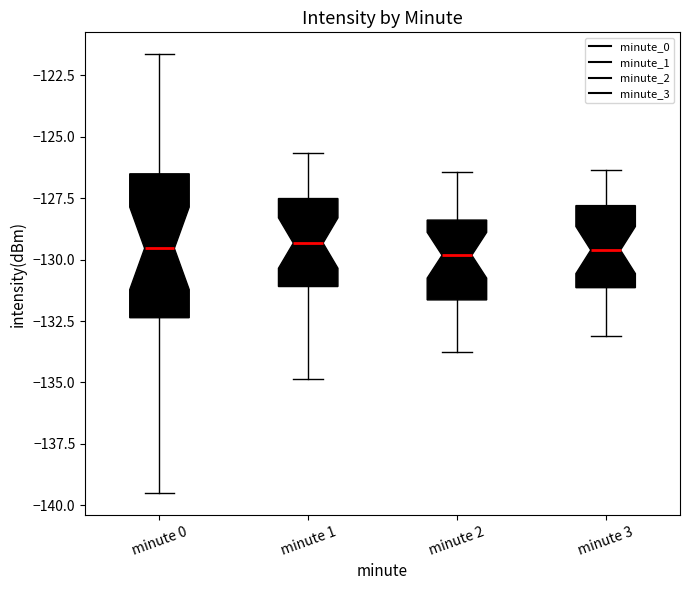

Reading left to right, read every box against the y-axis: the position of its median line, the range the box covers, and the ends of its whiskers. The values are not printed on the chart, so give them approximately, as read against the axis.

minute 0: median -129.5, box -132.5 to -126.5, whiskers -139.5 to -121.5
minute 1: median -129.5, box -131.0 to -127.5, whiskers -135.0 to -125.5
minute 2: median -130.0, box -131.5 to -128.5, whiskers -134.0 to -126.5
minute 3: median -129.5, box -131.0 to -128.0, whiskers -133.0 to -126.5